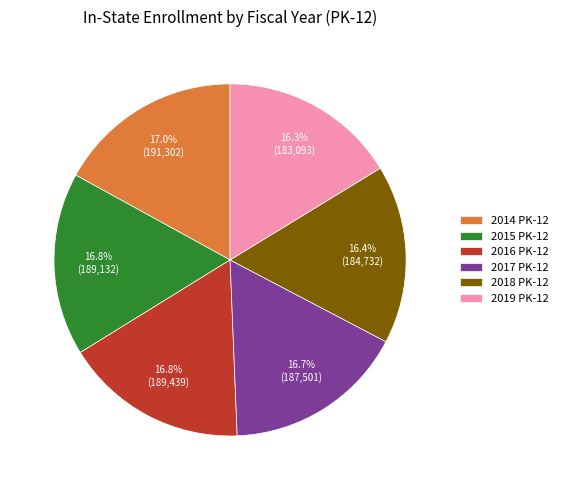

To the nearest percent, what is the average slice percentage?

17%